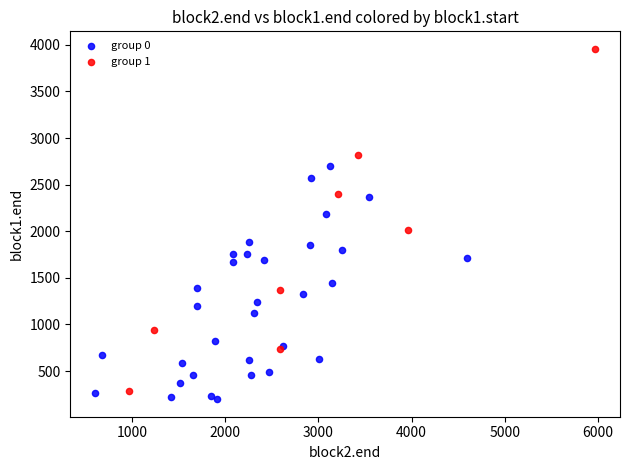

Which series reaches the maximum Y coordinate?

group 1